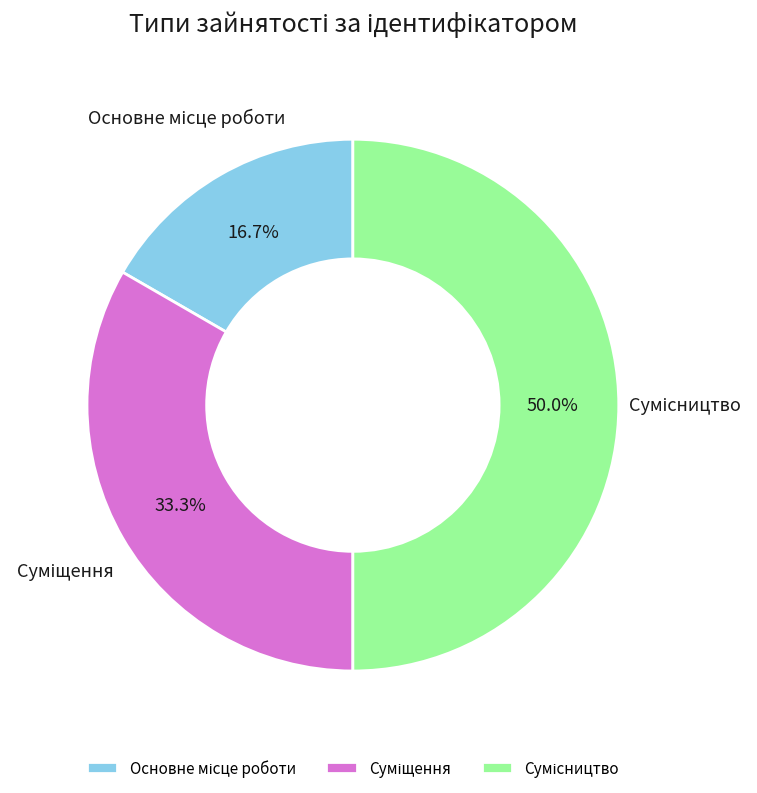

Rank the categories by value from highest to lowest.

Сумісництво, Суміщення, Основне місце роботи